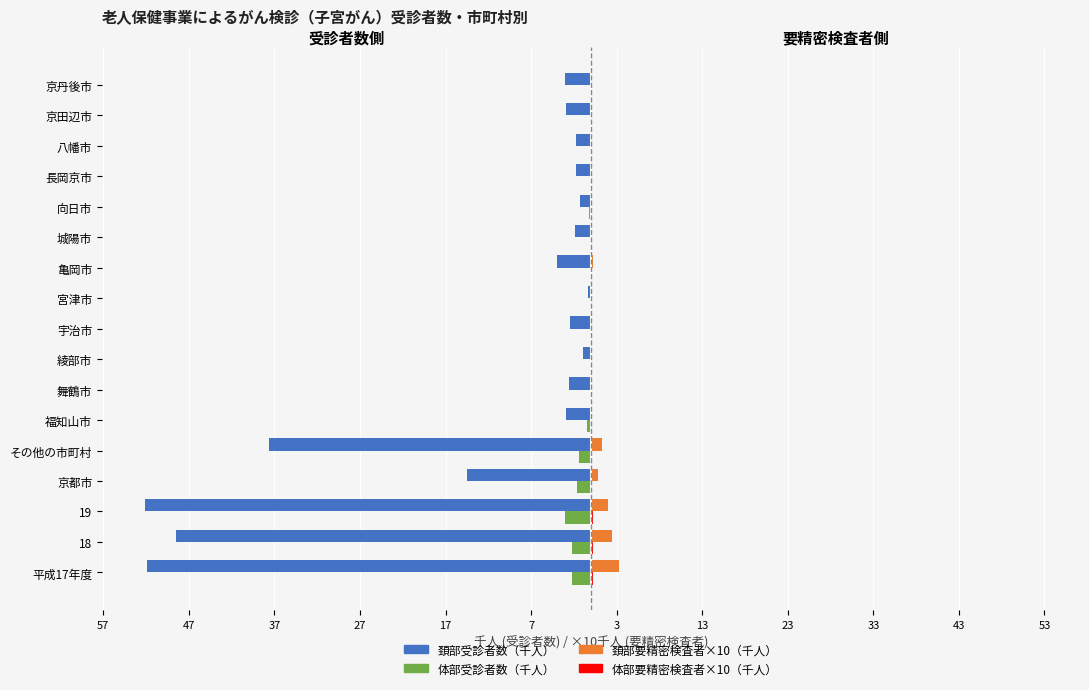

How many distinct data groups are displayed?

4